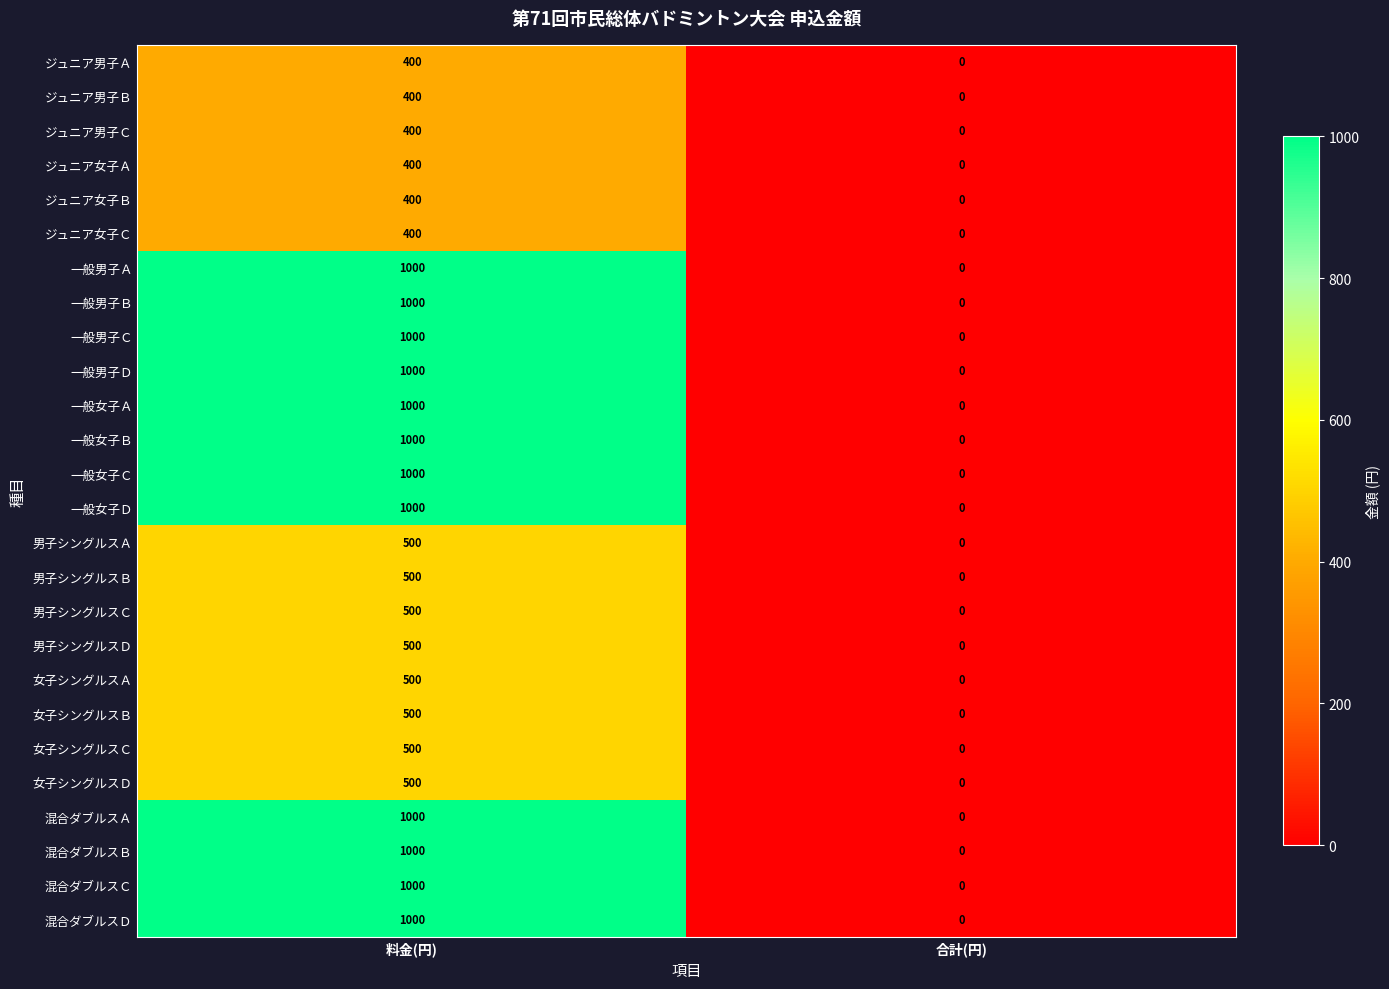

What is the highest value of the 一般男子Ｂ series?

1000